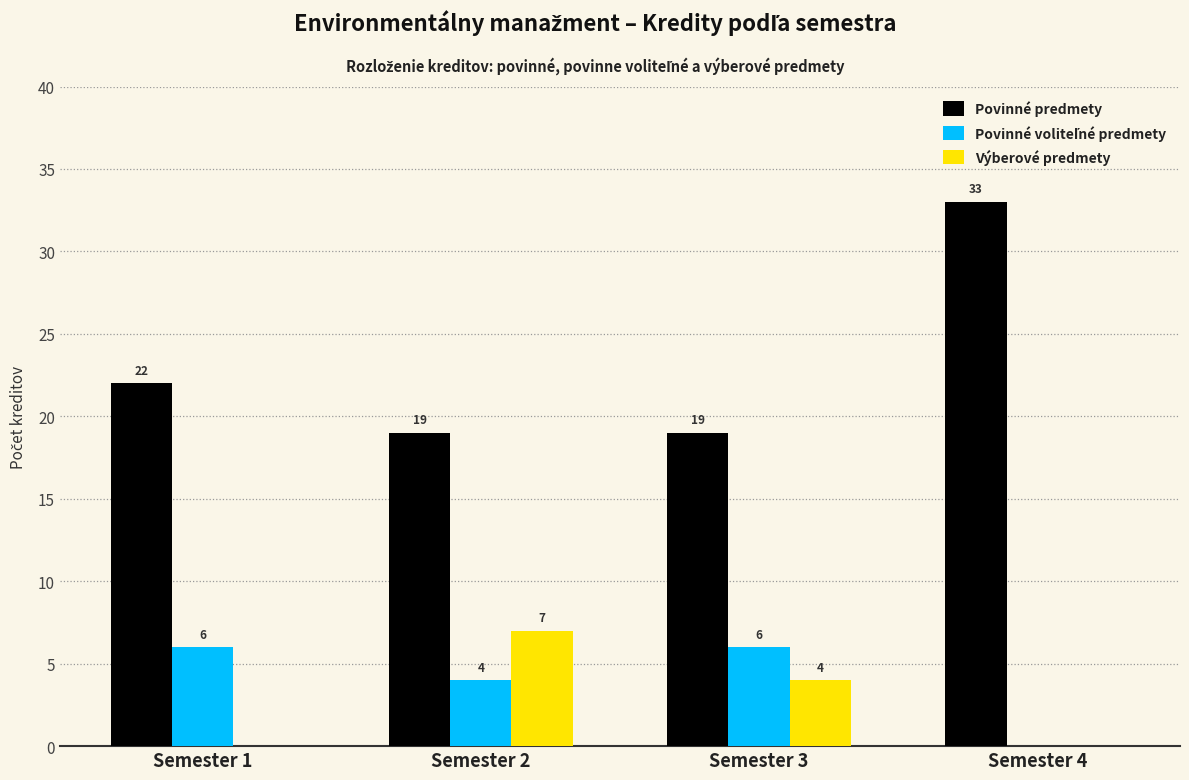

What is the sum of the Povinné predmety values at Semester 2 and Semester 1?

41